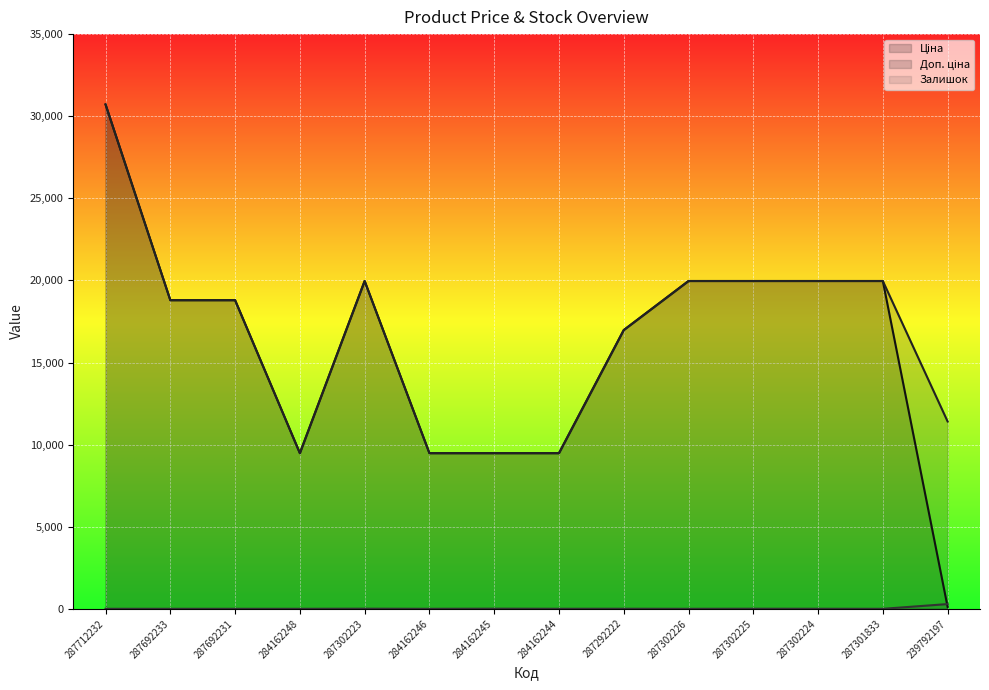

What is the spread (max minus min) of values at 284162248?

9480.1